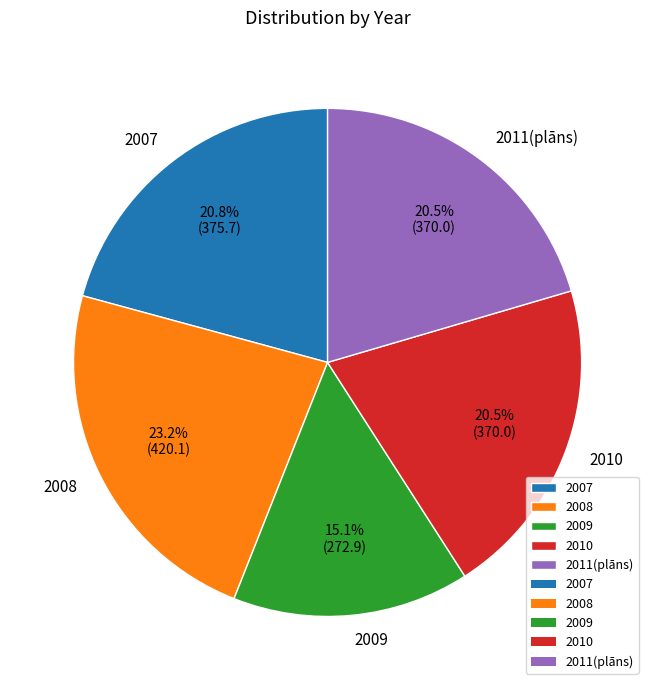

Which slice is the smallest?

2009